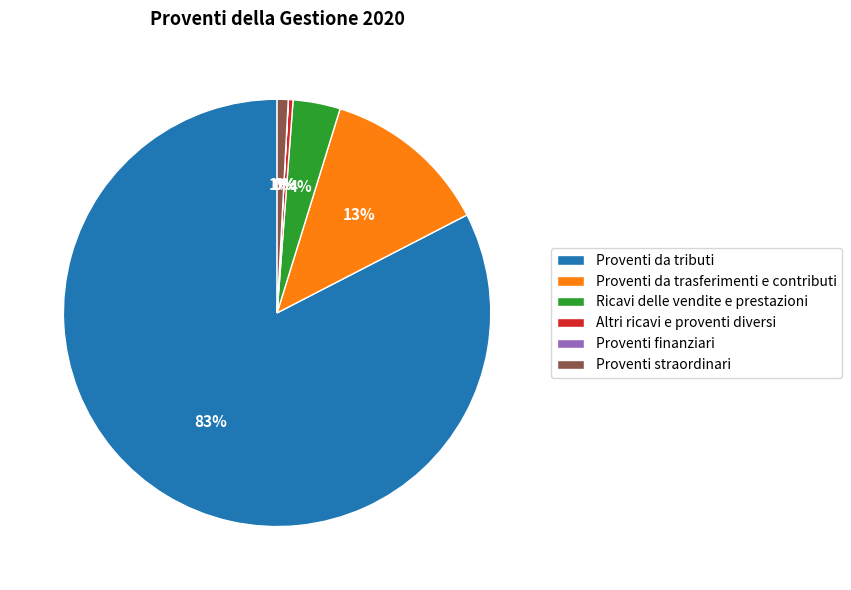

Is Proventi da tributi the majority of the pie?

Yes